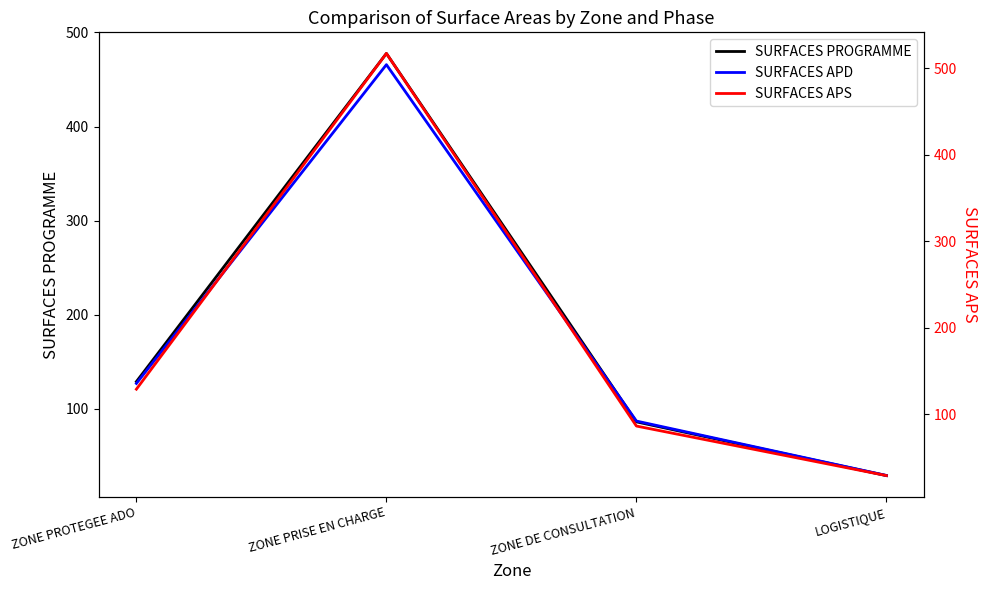

The value of SURFACES PROGRAMME at ZONE PRISE EN CHARGE is 325.6. True or false?

False